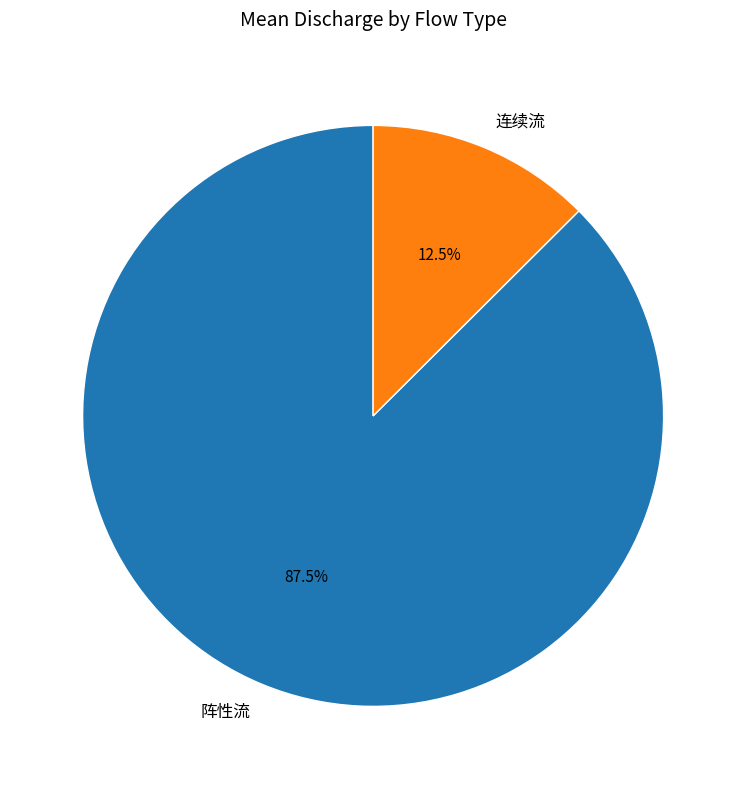

To the nearest percent, what is the average slice percentage?

50%